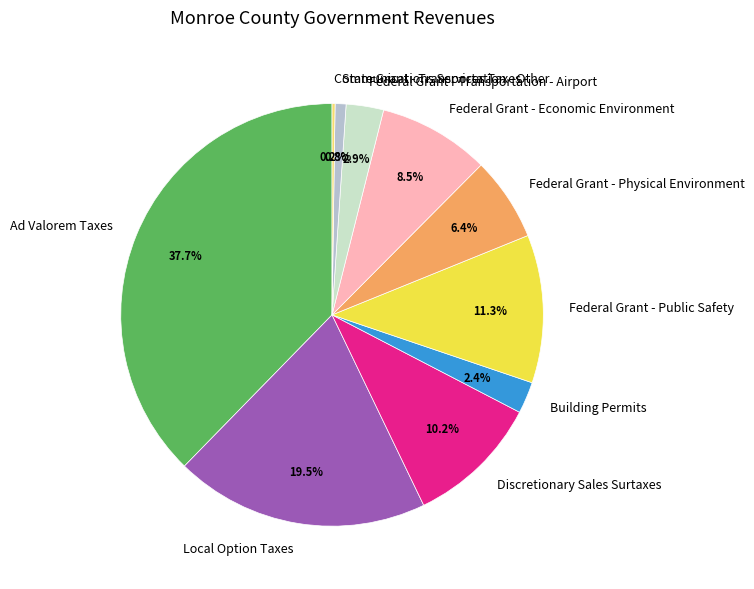

Between Discretionary Sales Surtaxes and Federal Grant - Public Safety, which is larger?

Federal Grant - Public Safety